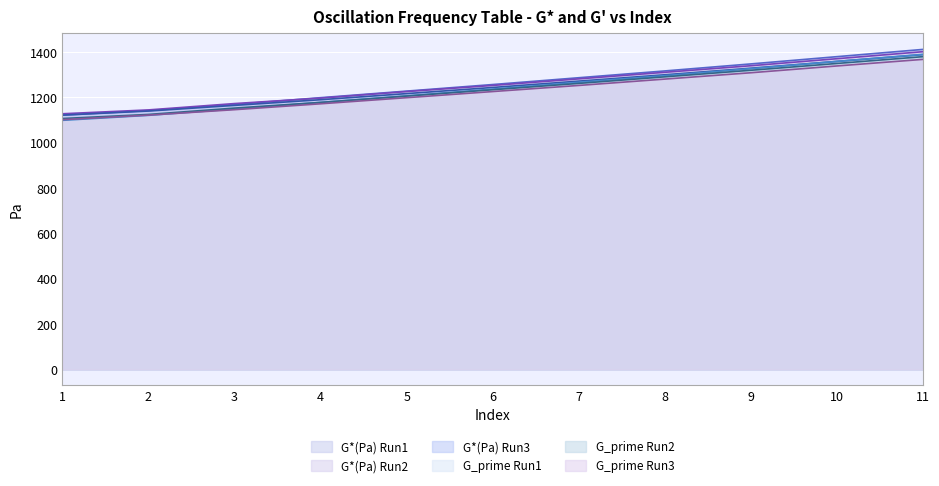

True or false: G_prime Run3 has more than 1 points higher than both neighbors.

False